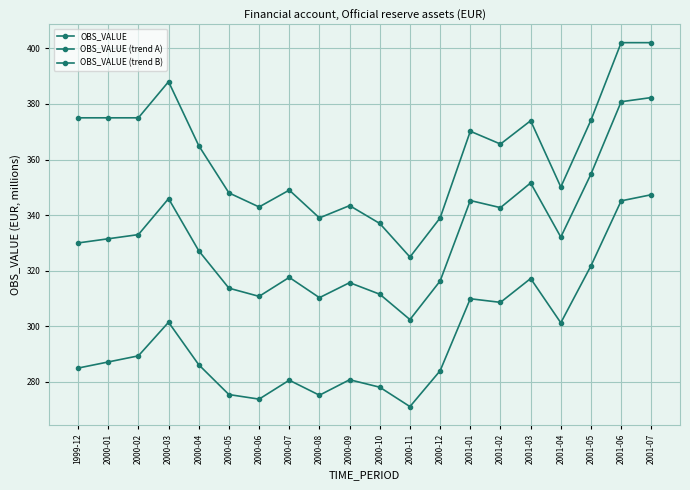

In OBS_VALUE, how many points are lower than both neighbors (excluding endpoints)?

5